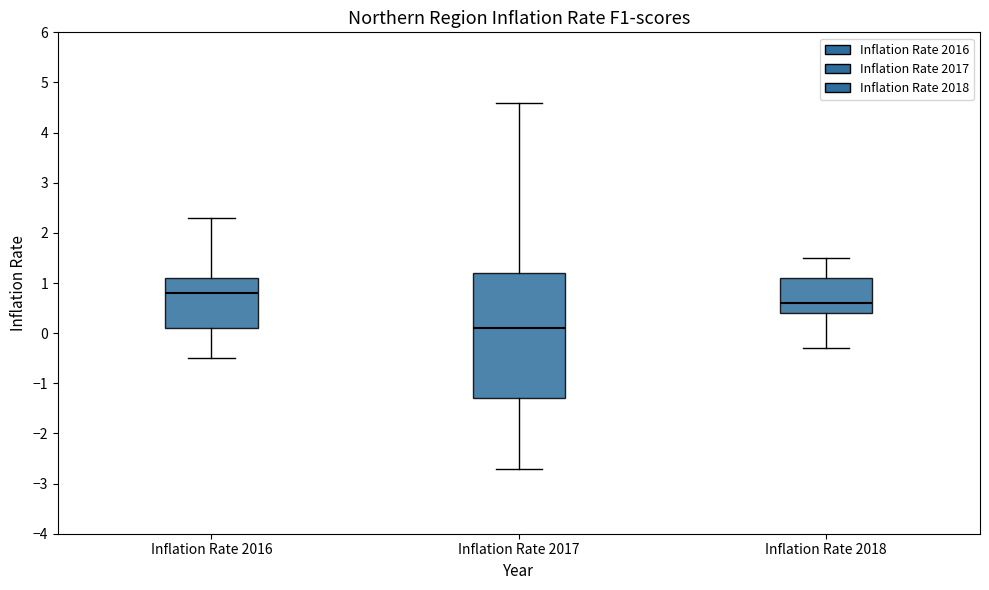

Reading left to right, read every box against the y-axis: the position of its median line, the range the box covers, and the ends of its whiskers. The values are not printed on the chart, so give them approximately, as read against the axis.

Inflation Rate 2016: median 0.8, box 0.1 to 1.1, whiskers -0.5 to 2.3
Inflation Rate 2017: median 0.1, box -1.3 to 1.2, whiskers -2.7 to 4.6
Inflation Rate 2018: median 0.6, box 0.4 to 1.1, whiskers -0.3 to 1.5